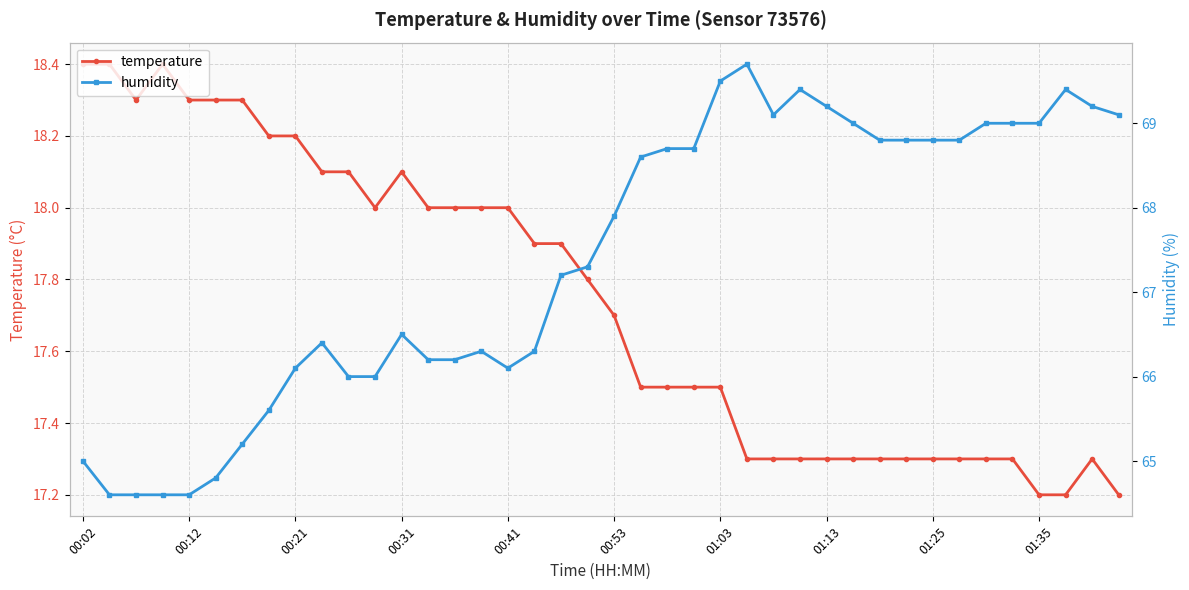

What value does the temperature series have at 01:35?

17.2